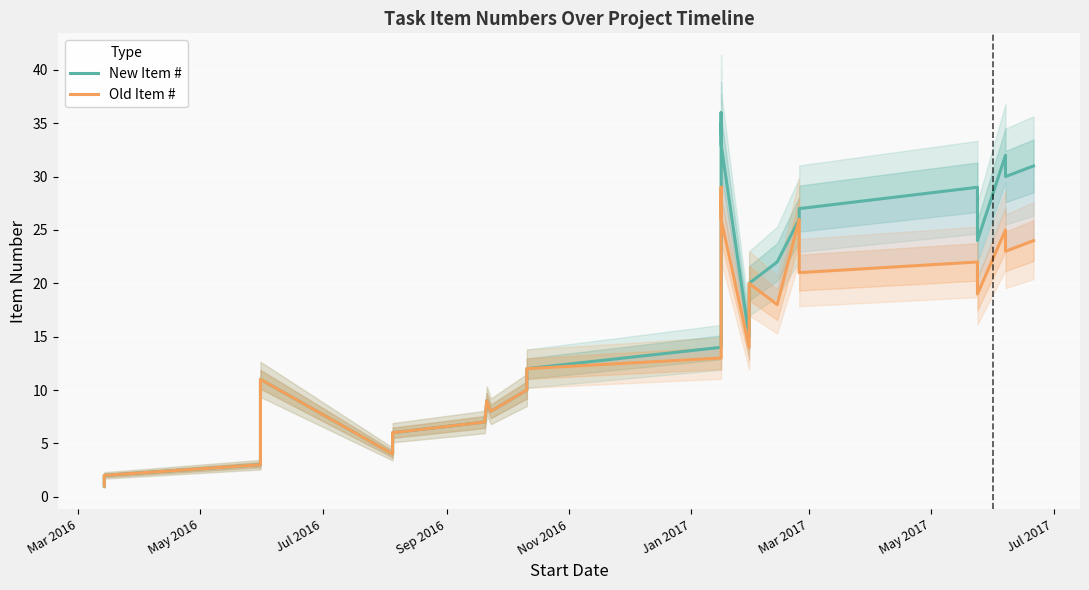

In New Item #, how many points are lower than both neighbors (excluding endpoints)?

6